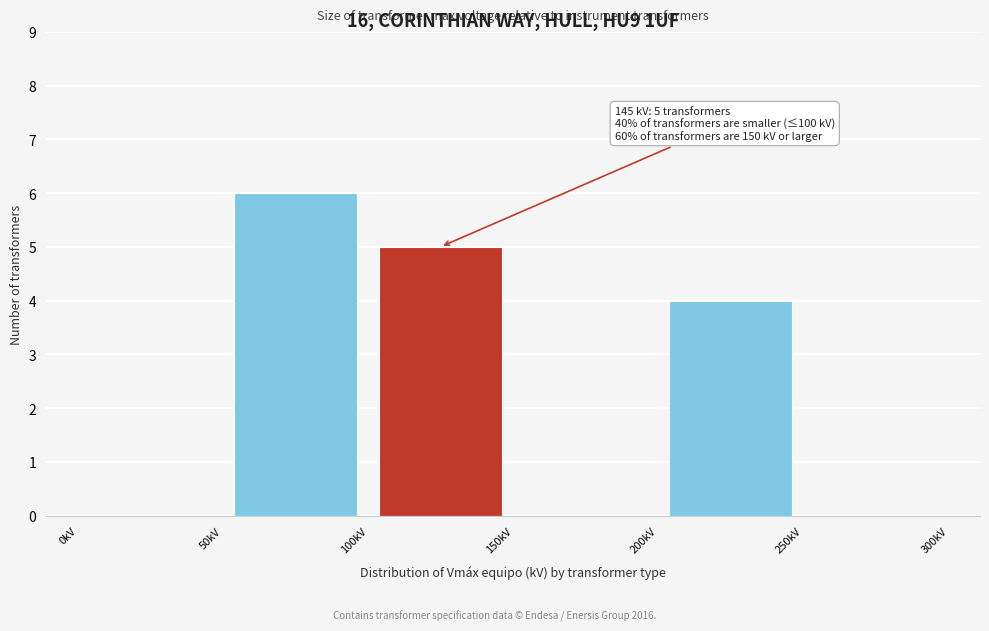

Over which range of the x-axis is the bar tallest?

50 to 100